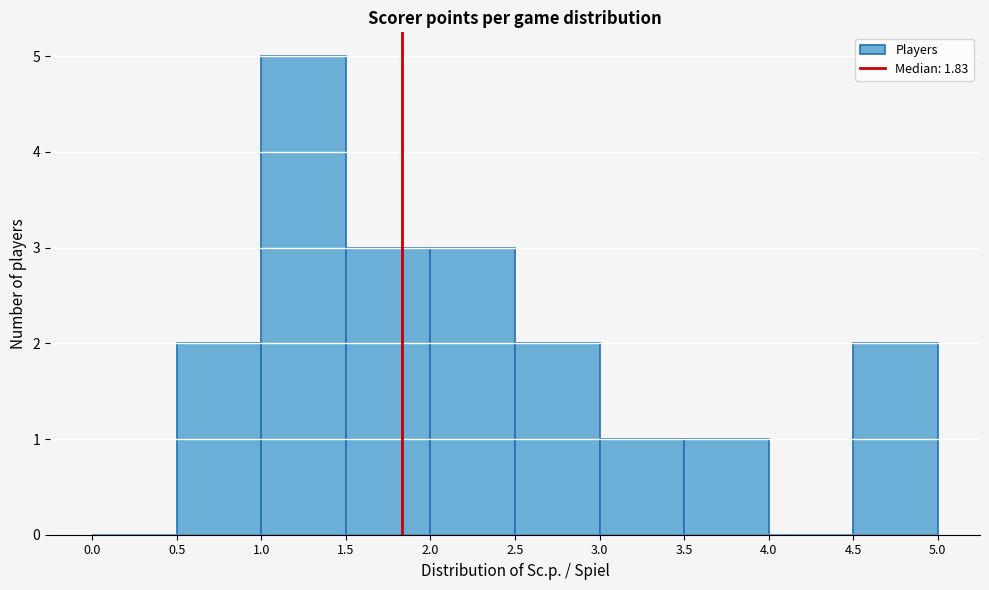

Reading left to right, list every bar in this chart as the range it spans on the x-axis followed by its height. The values are not printed on the chart, so give them approximately, as read against the axis.

0.0 to 0.5: 0
0.5 to 1.0: 2
1.0 to 1.5: 5
1.5 to 2.0: 3
2.0 to 2.5: 3
2.5 to 3.0: 2
3.0 to 3.5: 1
3.5 to 4.0: 1
4.0 to 4.5: 0
4.5 to 5.0: 2